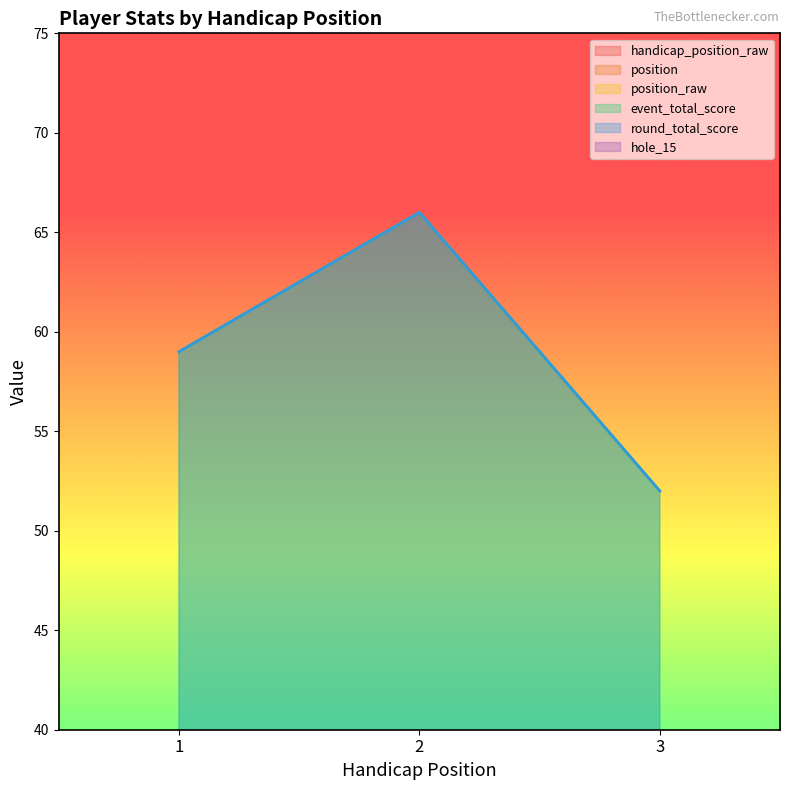

What is the sum of the event_total_score values at 3 and 2?

118